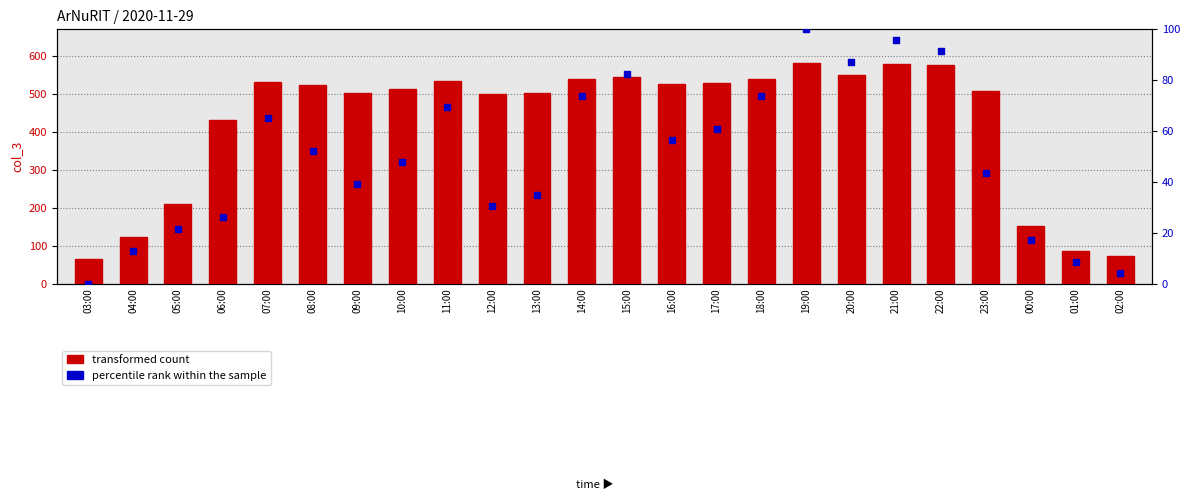

At how many categories does at least one series exceed 343?

18